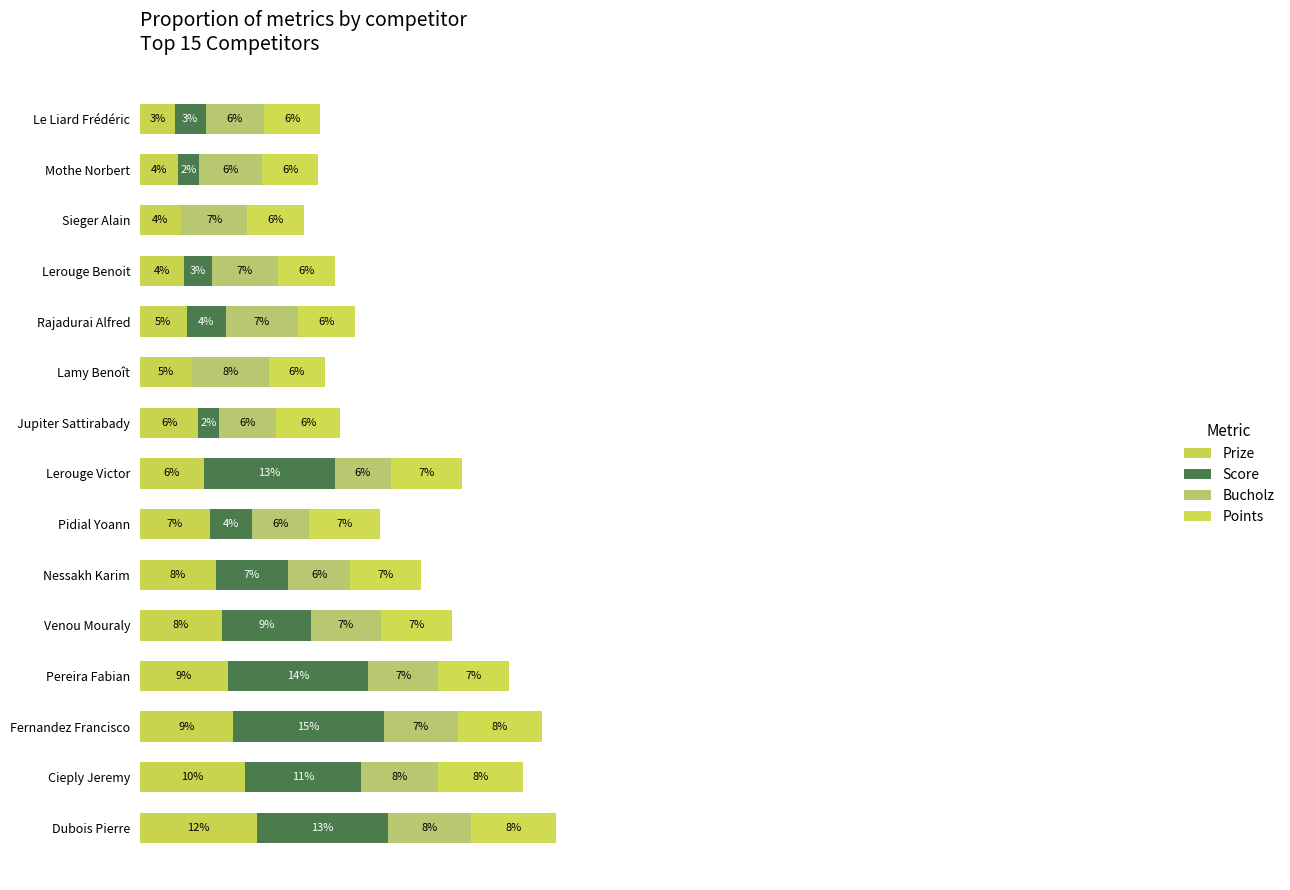

Reading left to right, what are all the values shown in this chart?

Prize: 11.6	10.4	9.2	8.7	8.1	7.5	6.9	6.4	5.8	5.2	4.6	4.3	4.0	3.8	3.5
Score: 12.9	11.4	14.9	13.9	8.8	7.2	4.1	12.9	2.1	0.0	3.9	2.8	0.0	2.1	3.0
Bucholz: 8.2	7.7	7.3	6.9	6.9	6.1	5.7	5.5	5.7	7.5	7.2	6.6	6.6	6.2	5.8
Points: 8.4	8.4	8.4	7.0	7.0	7.0	7.0	7.0	6.3	5.6	5.6	5.6	5.6	5.6	5.6